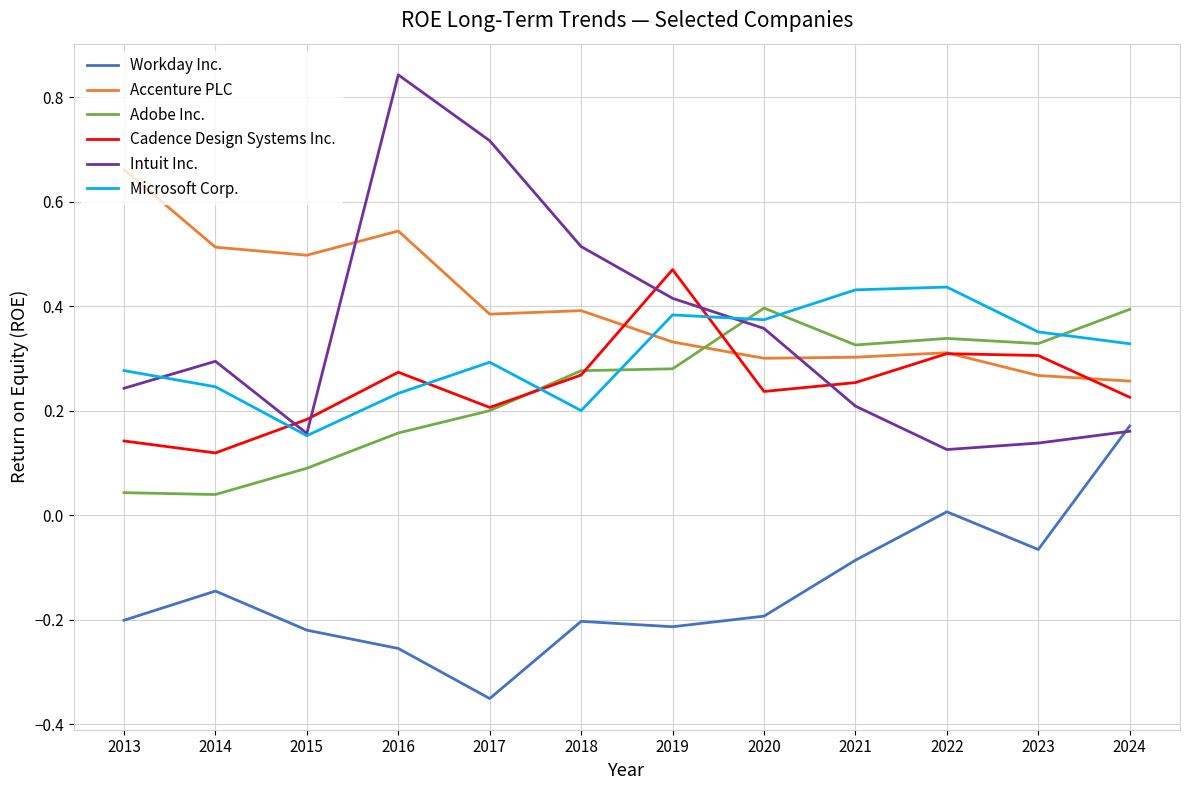

How many lines are shown in the chart?

6